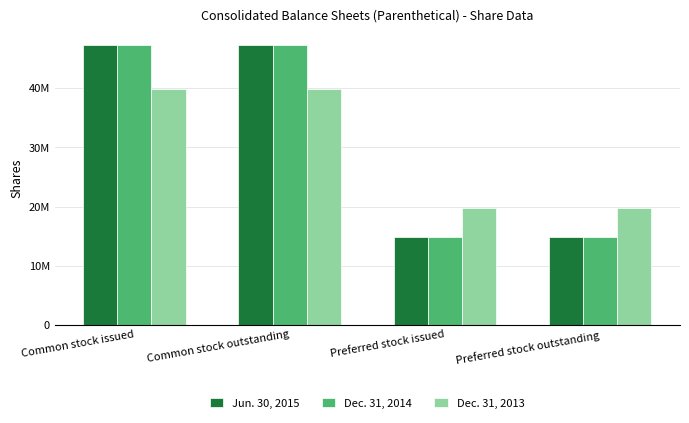

Reading right to left, extract all data points from this chart.

Jun. 30, 2015: 14800000	14800000	47345816	47345816
Dec. 31, 2014: 14800000	14800000	47345816	47345816
Dec. 31, 2013: 19800000	19800000	39937432	39937432